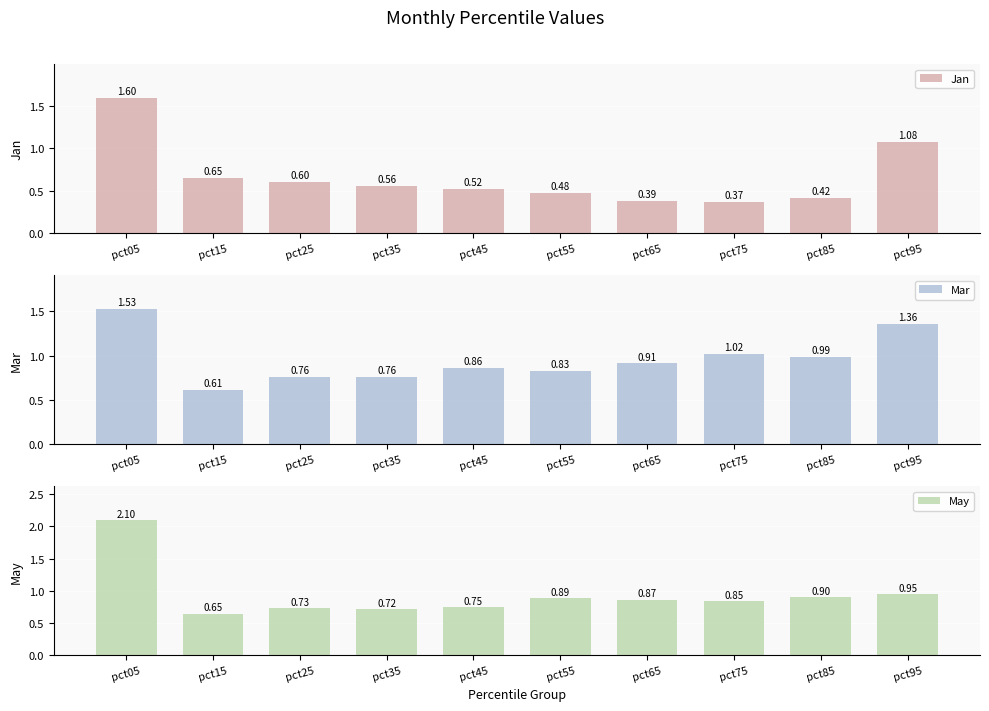

Is it true that Jan equals 1.1 at pct15?

False